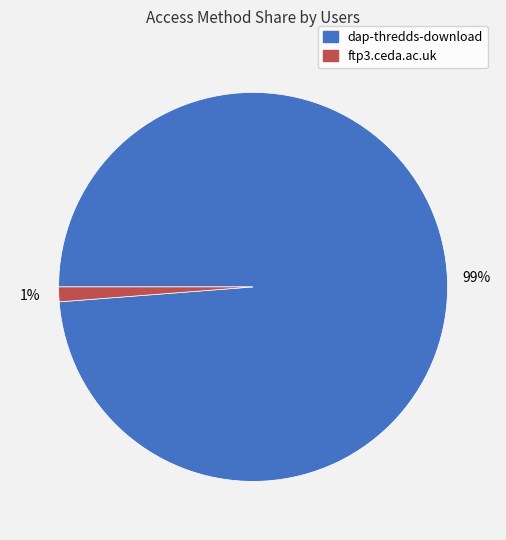

Do ftp3.ceda.ac.uk and dap-thredds-download together represent more than half of the pie?

Yes